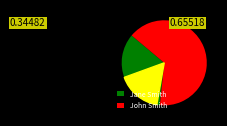

What percentage is the John Smith slice, to the nearest percent?

66%